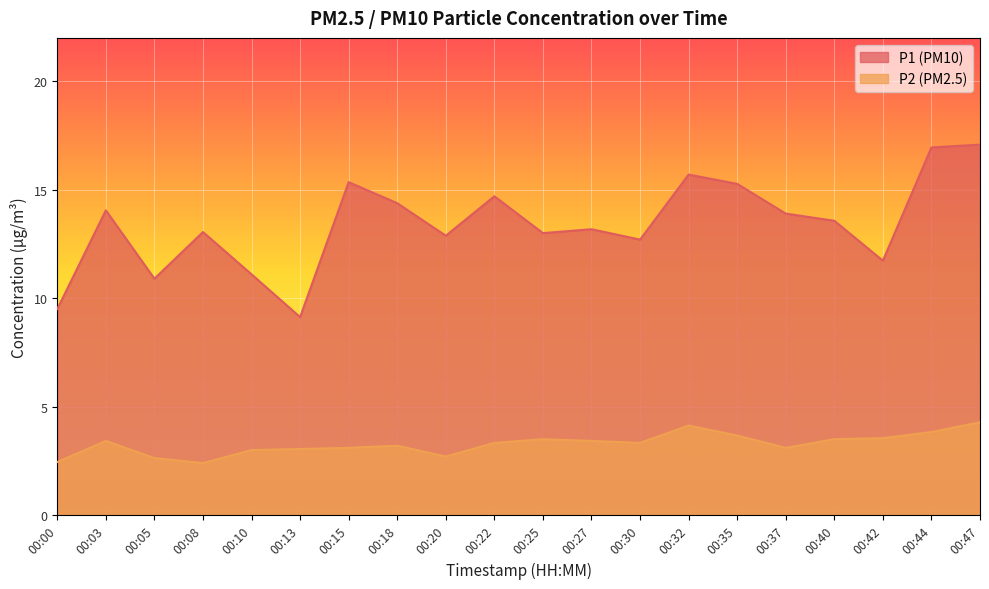

List the labels in order of P1 value, largest first.

00:47, 00:44, 00:32, 00:15, 00:35, 00:22, 00:18, 00:03, 00:37, 00:40, 00:27, 00:08, 00:25, 00:20, 00:30, 00:42, 00:10, 00:05, 00:00, 00:13